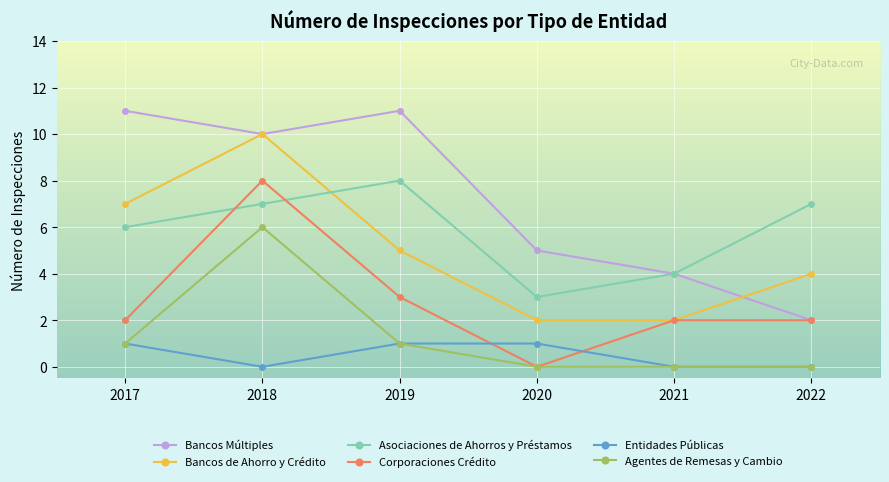

Which series has the largest range (max minus min)?

Bancos Múltiples